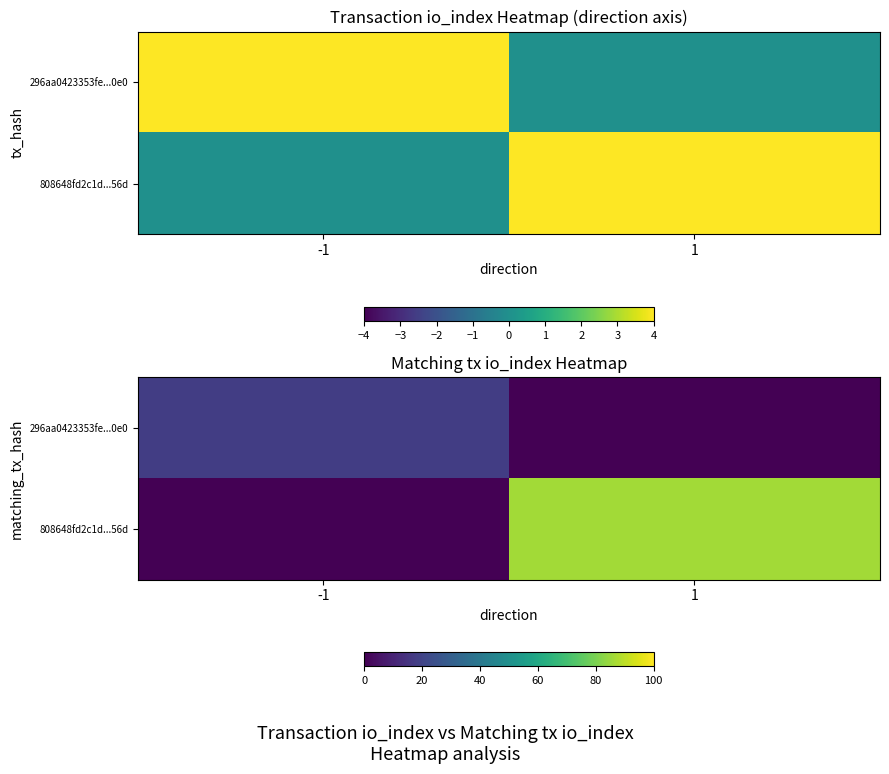

Which category has the lowest value in the 808648fd2c1d...56d series?

-1